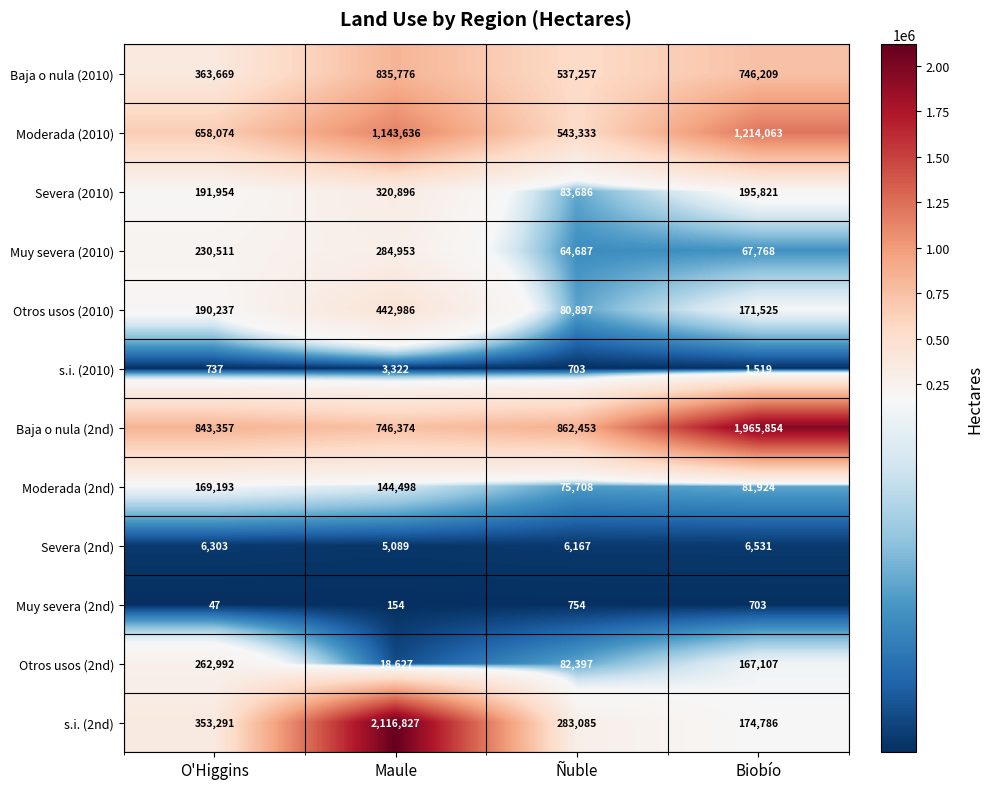

What is the smallest value displayed?

47